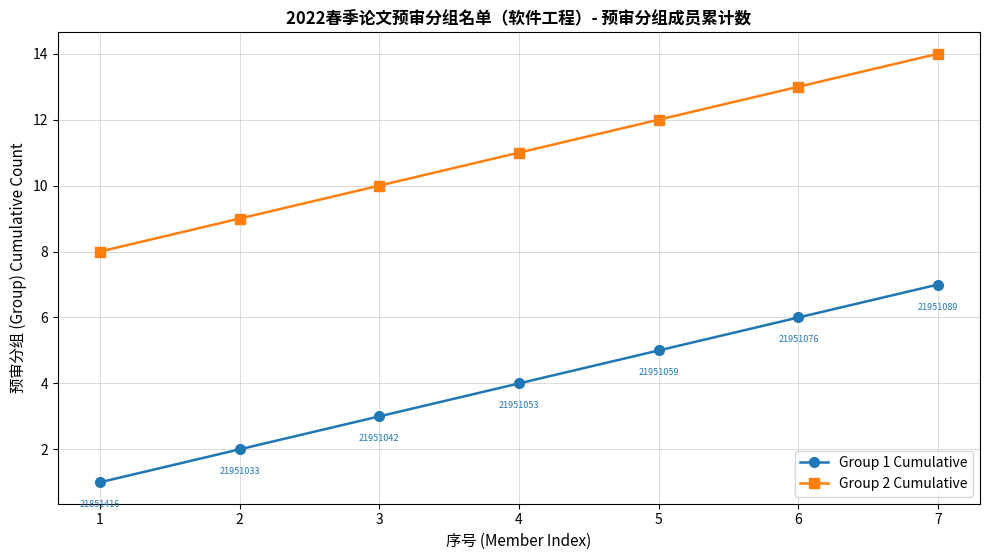

Which series has the largest total across all categories?

Group 2 Cumulative